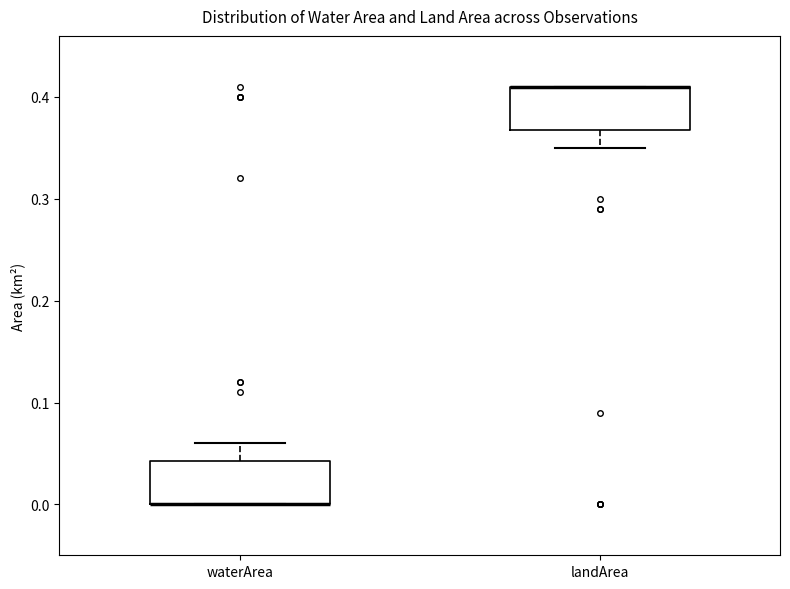

Reading left to right, transcribe this box plot: for each box, give where its median line is, the range the box spans, and where its two whiskers end, as read against the y-axis. The values are not printed on the chart, so give them approximately, as read against the axis.

waterArea: median 0.00 (drawn on the box's lower edge), box 0.00 to 0.04, whiskers 0.00 to 0.06
landArea: median 0.41 (drawn on the box's upper edge), box 0.37 to 0.41, whiskers 0.35 to 0.41